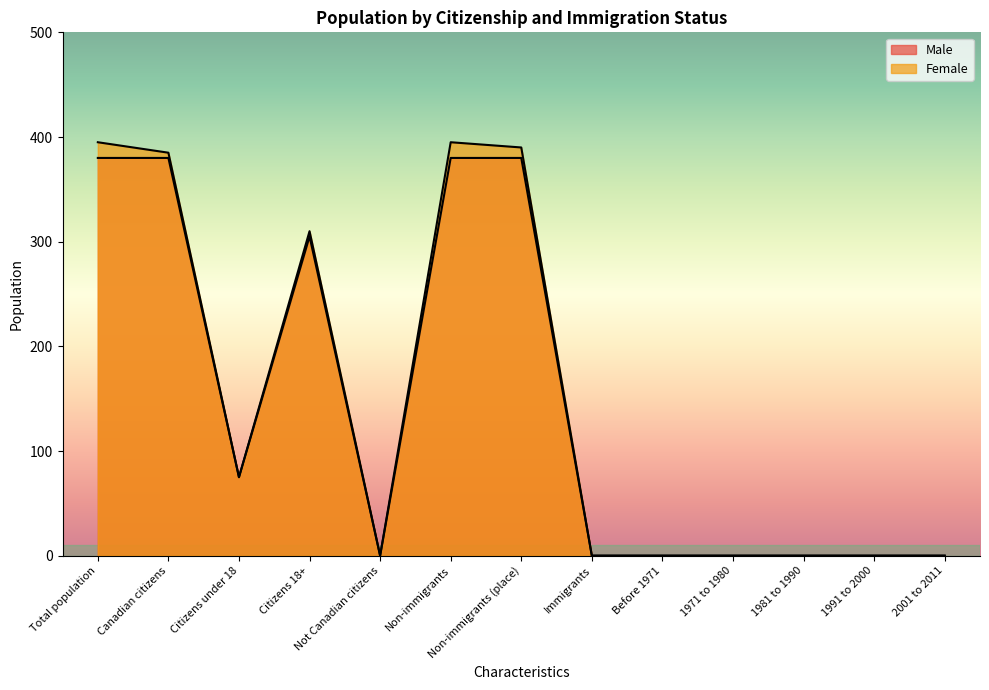

Which series has the widest spread of values?

Female